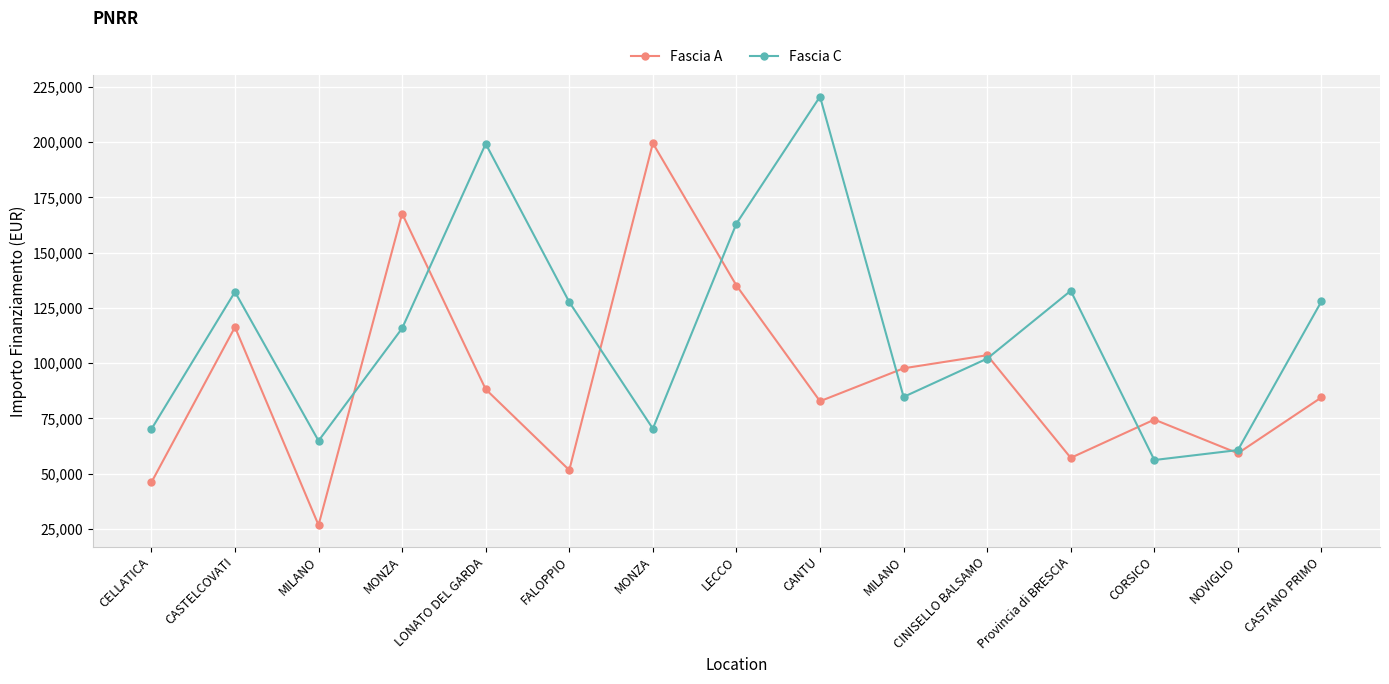

Does the chart have visible grid lines?

Yes